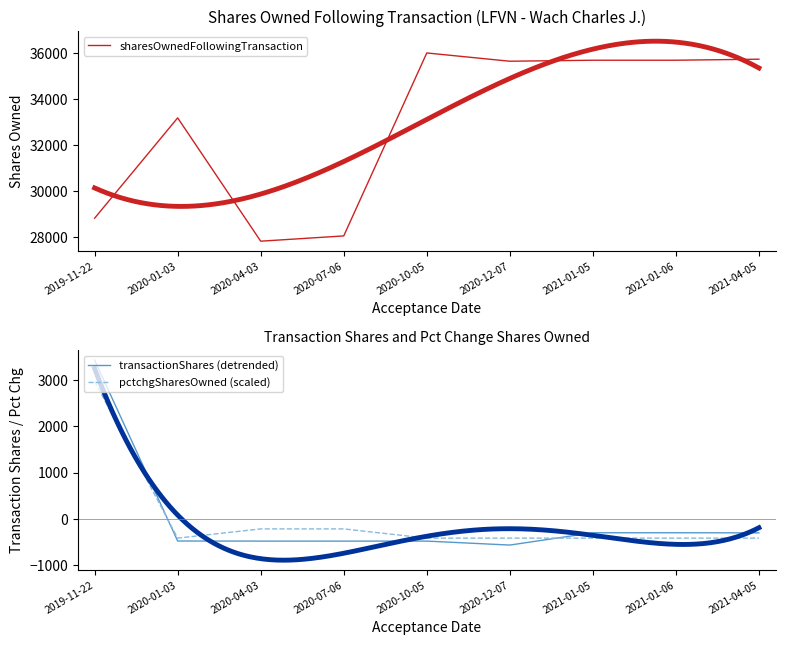

What is the value of the sharesOwnedFollowingTransaction point at the 5th from the left?

36000.0